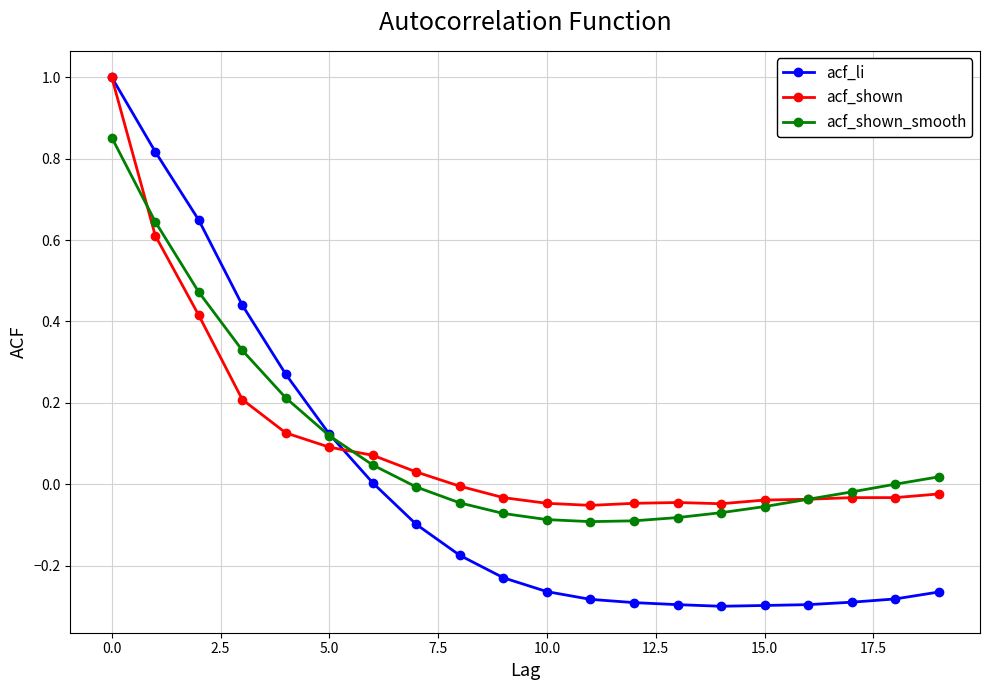

How many data points does each series have?

20